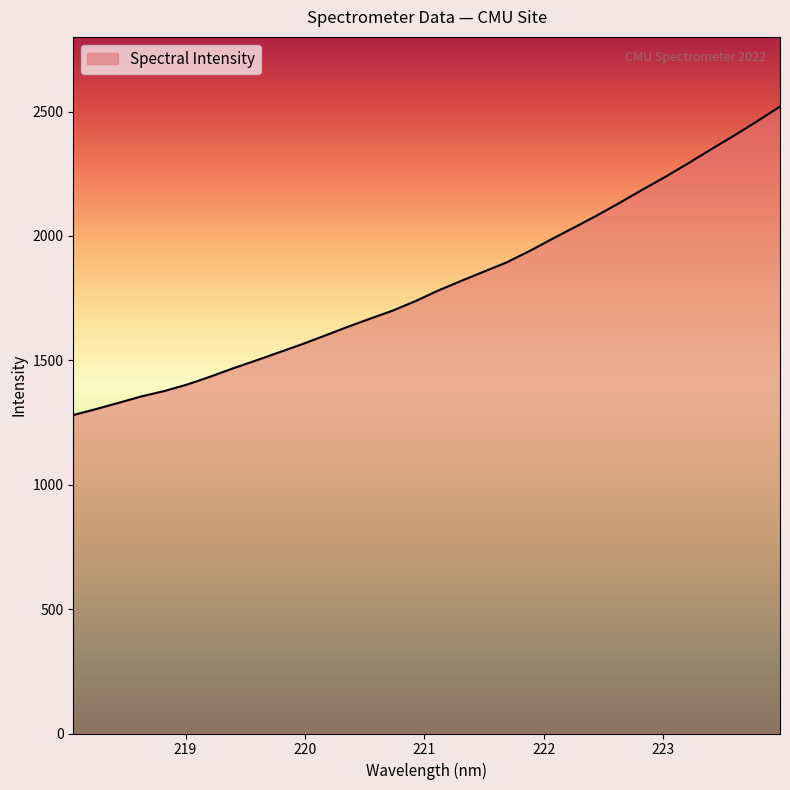

What is the smallest value displayed?

1279.9